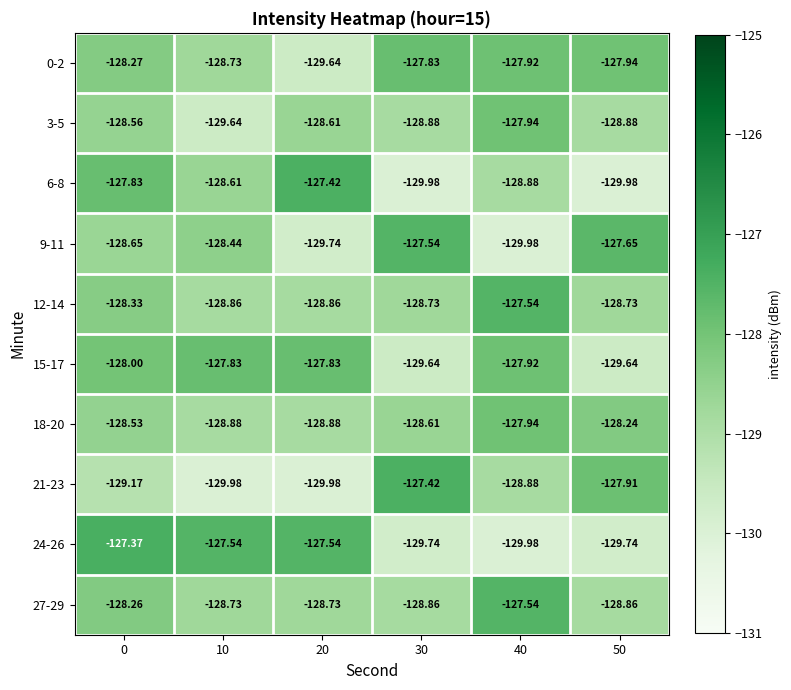

What is the spread (max minus min) of values at 40?

2.4